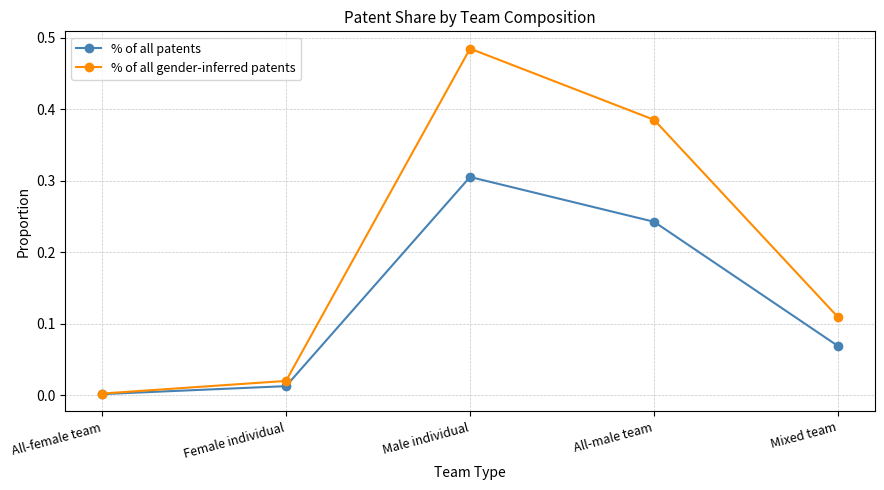

Count the number of categories in the chart.

5